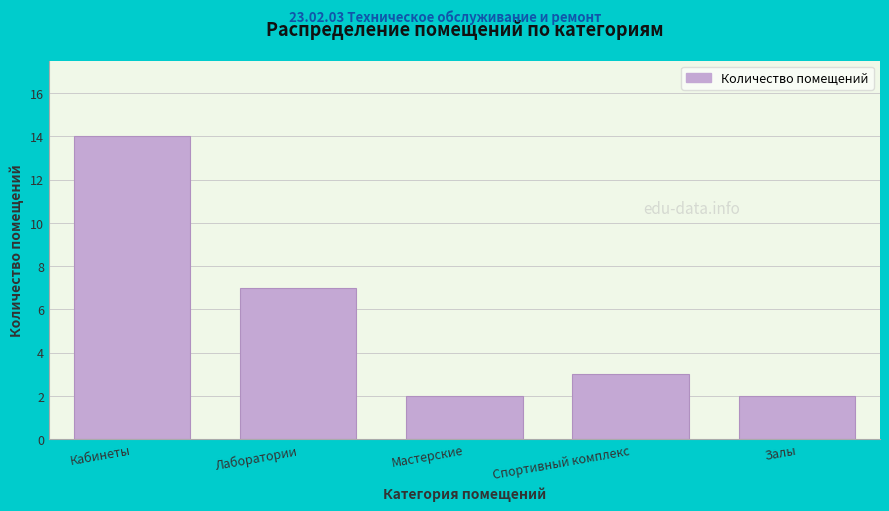

Reading left to right, transcribe all the data shown in this chart.

Кабинеты=14	Лаборатории=7	Мастерские=2	Спортивный комплекс=3	Залы=2